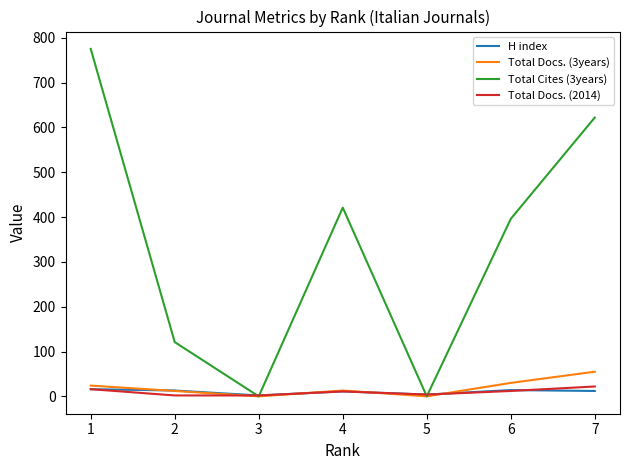

What is the greatest value displayed?

775